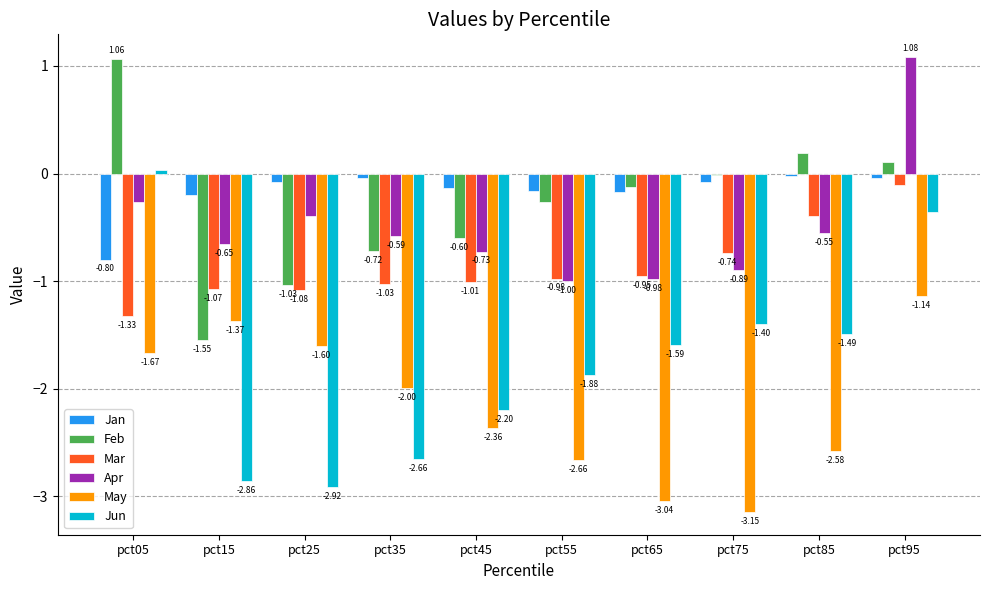

How many values in the Jun series are below -1?

8